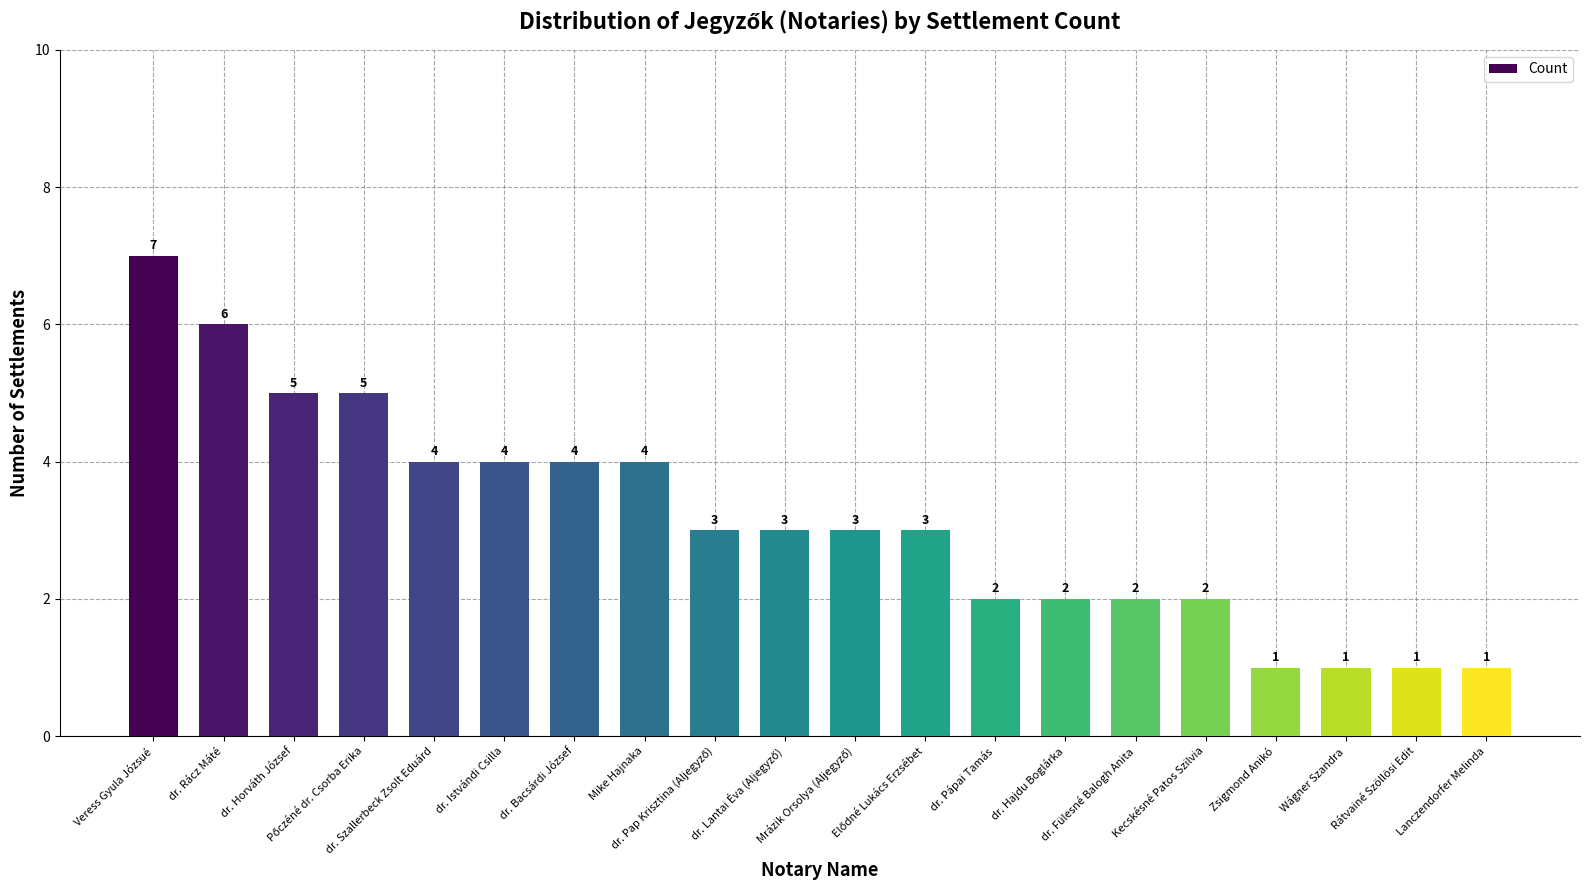

What is the value of the 10th bar from the left?

3